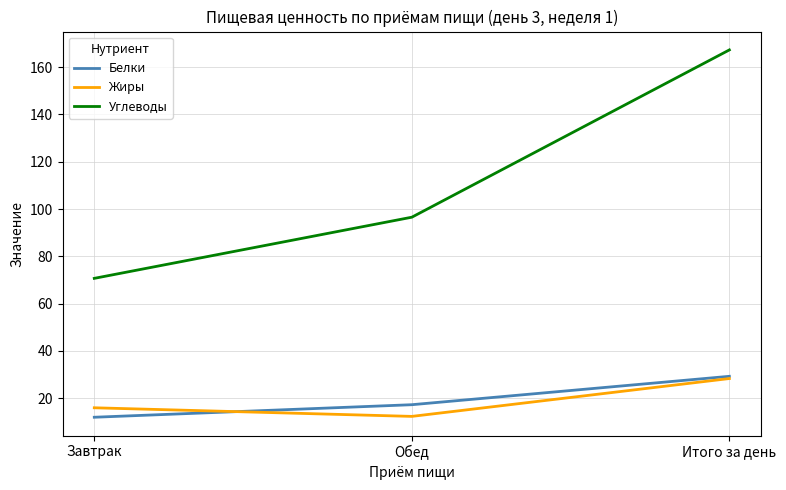

How many values in the Белки series exceed 17?

2